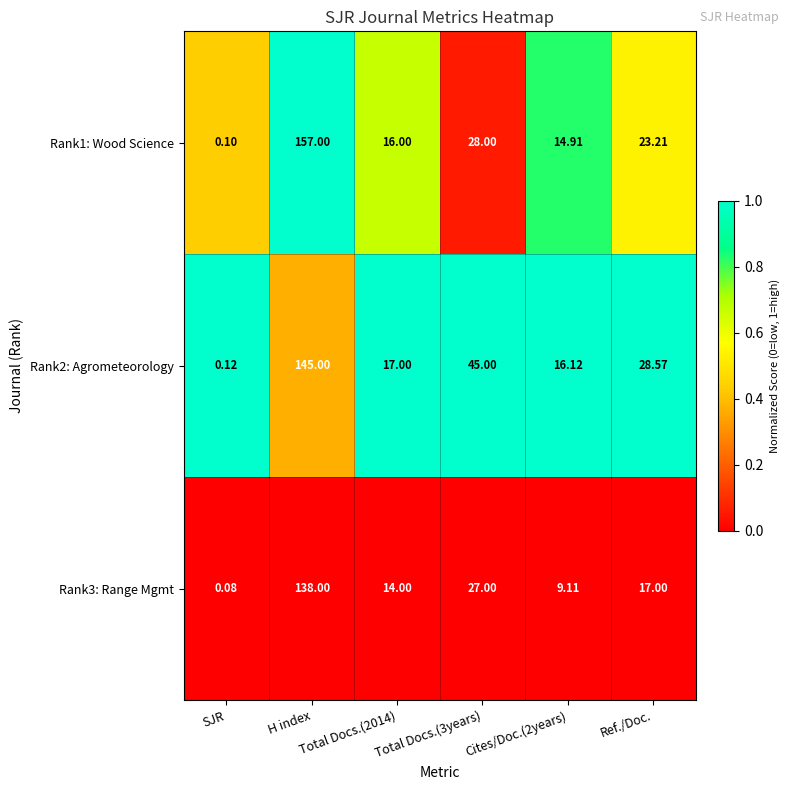

What is the total value across all series at Total Docs.(2014)?

47.0